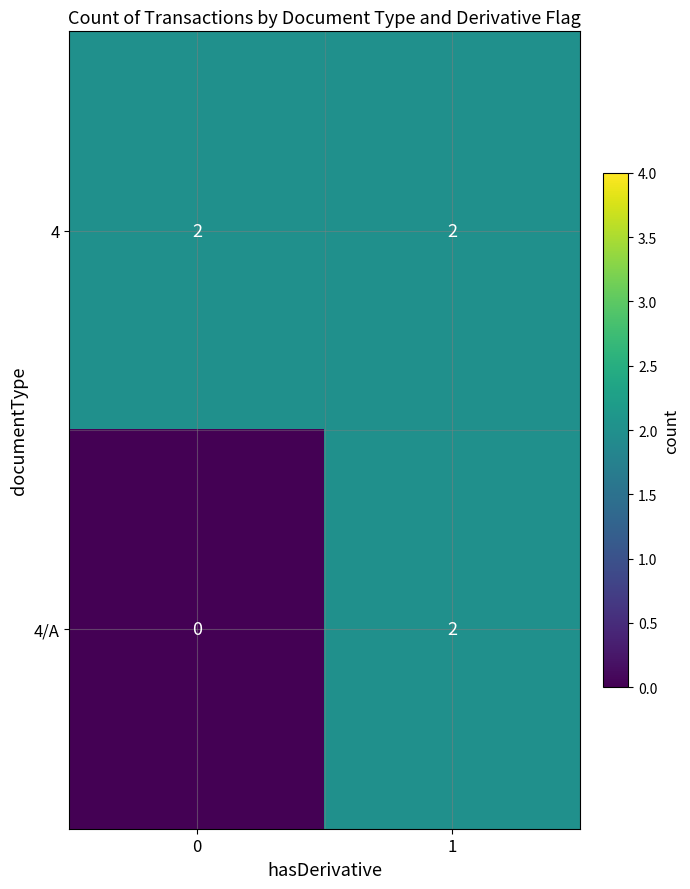

Rank the series at 0 from highest to lowest value.

4, 4/A